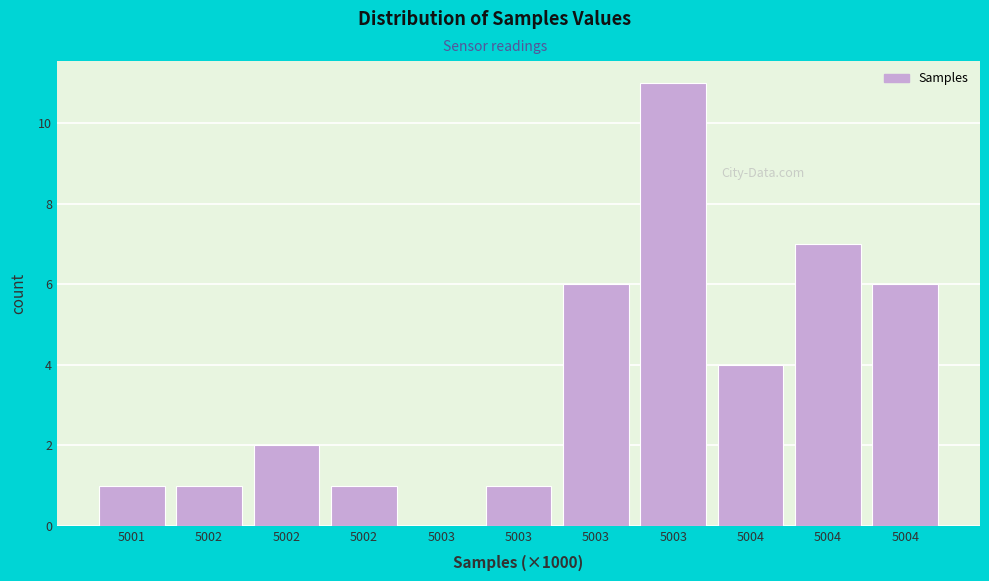

Count the number of data series in this chart.

1